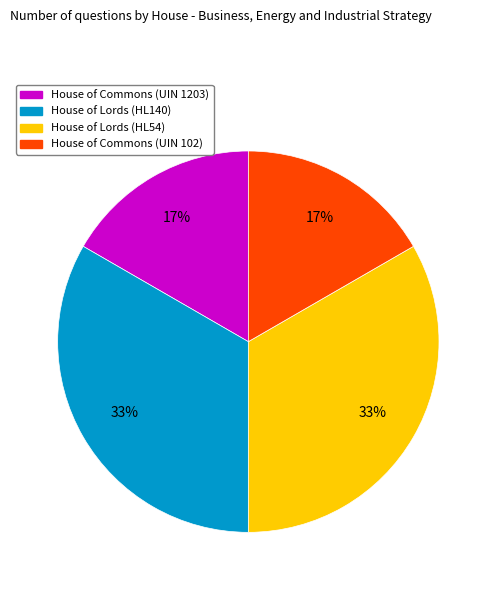

True or false: House of Commons (UIN 102) accounts for 29% of the total.

False